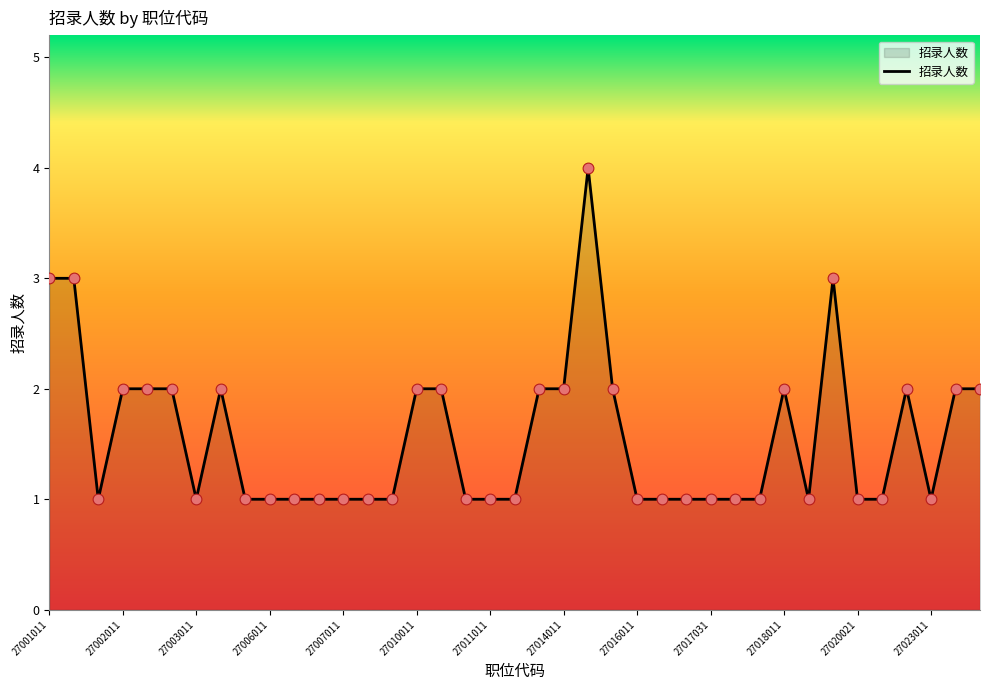

What is the difference between the maximum and minimum values?

3